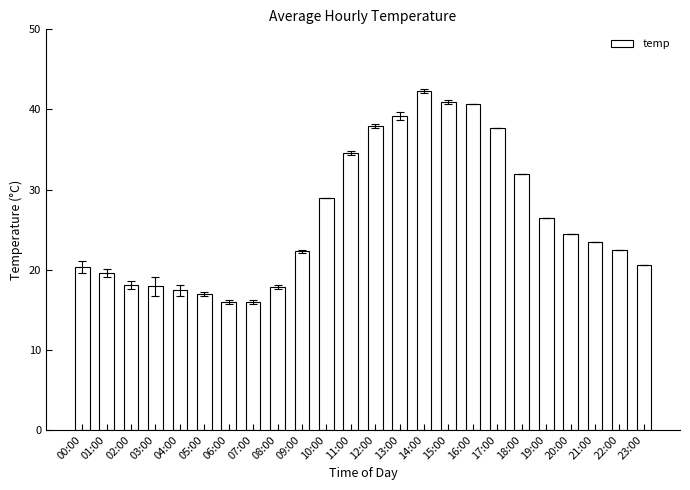

What is the average value?

26.4